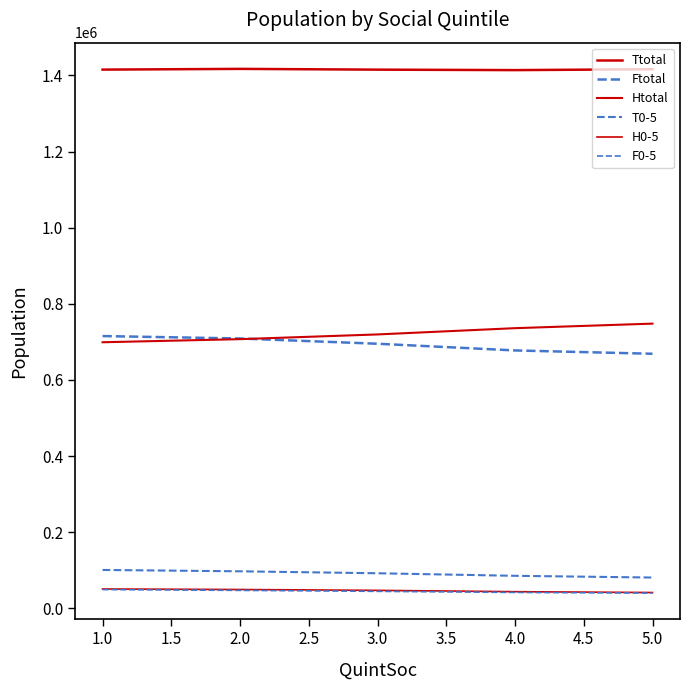

True or false: T0-5 and Htotal cross at least once.

False